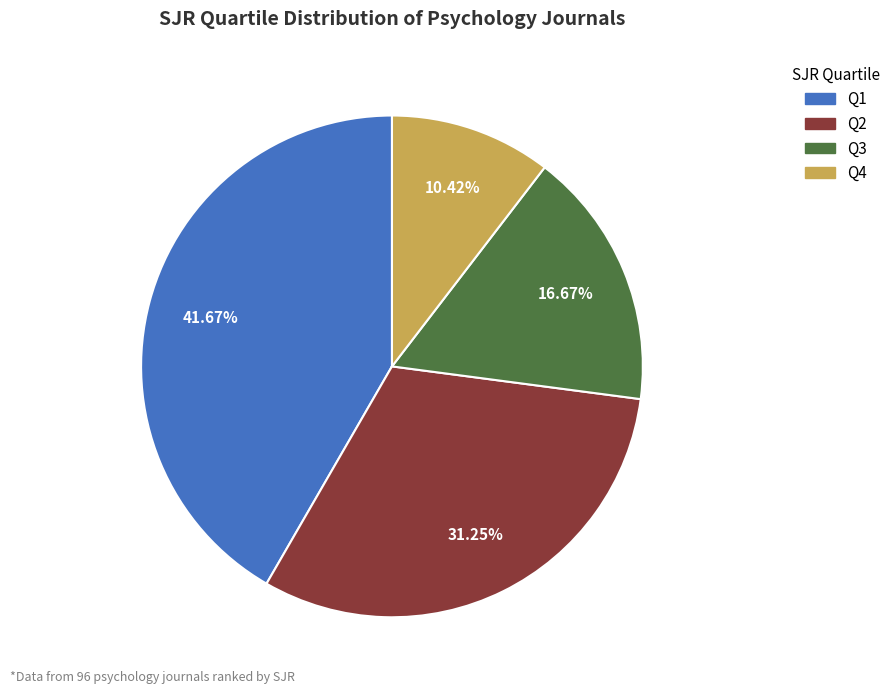

To the nearest percent, what portion does Q1 represent?

42%